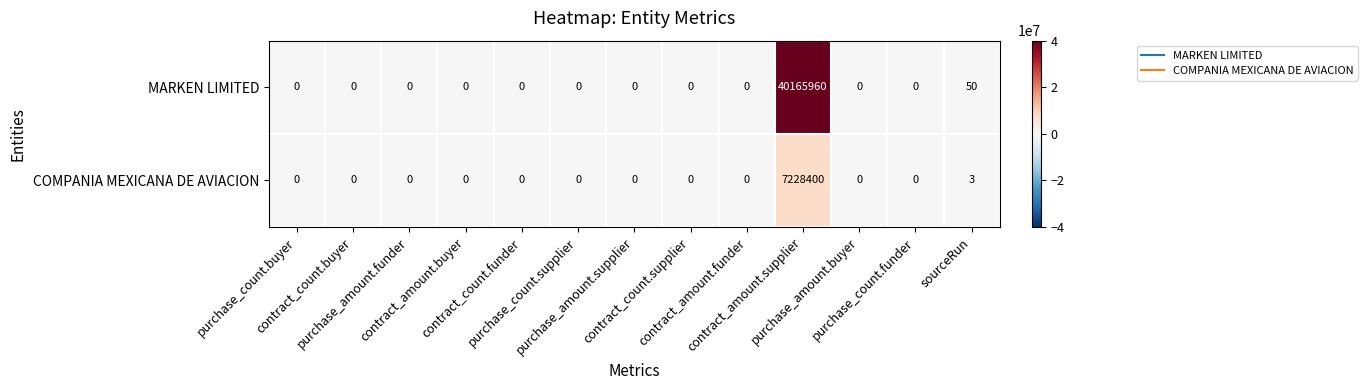

Which series has the largest range (max minus min)?

MARKEN LIMITED